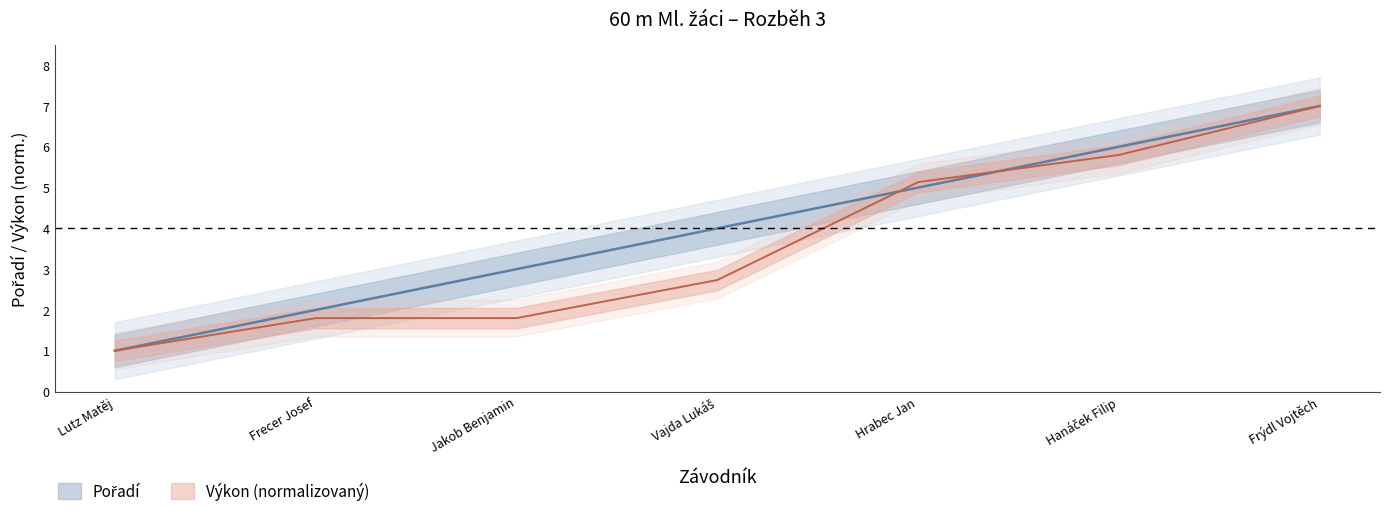

At which label does Výkon reach its peak?

Frýdl Vojtěch